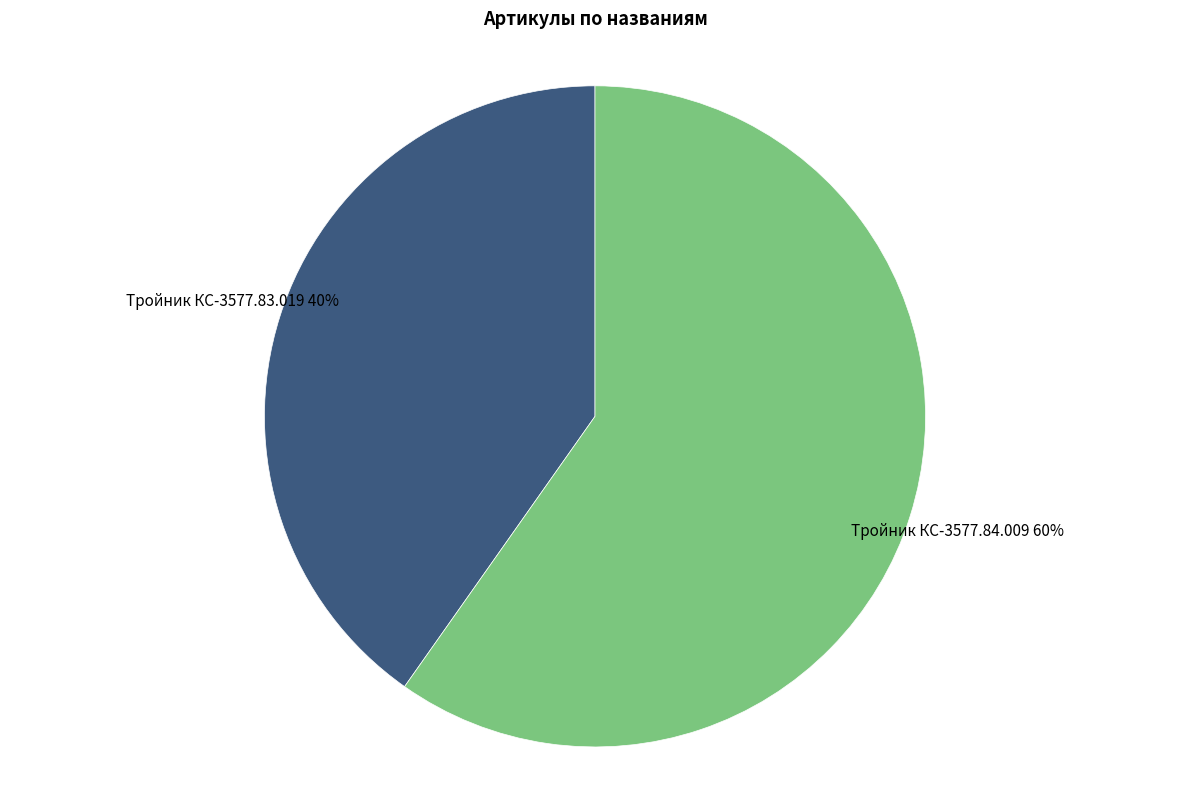

Does any single category account for the majority?

Yes